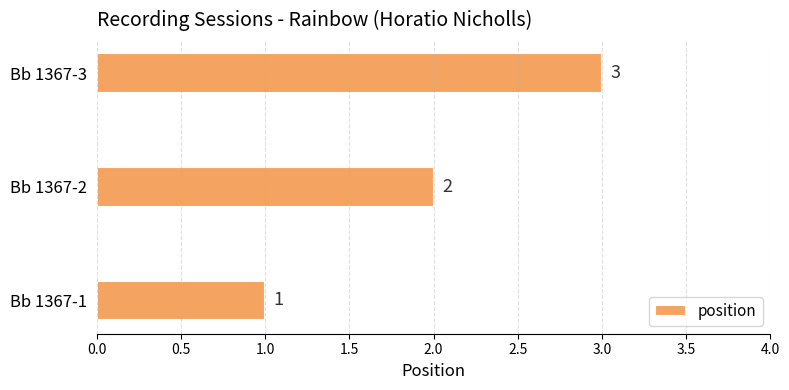

What is the change in value from Bb 1367-2 to Bb 1367-3?

+1